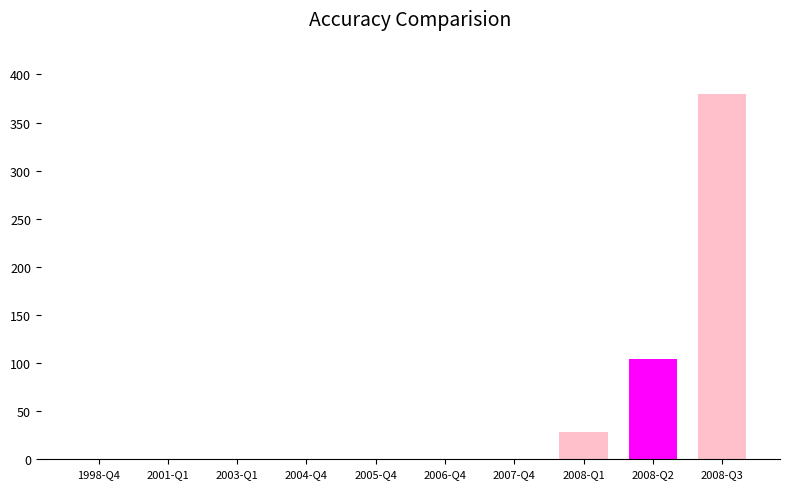

Does the chart contain any negative values?

No